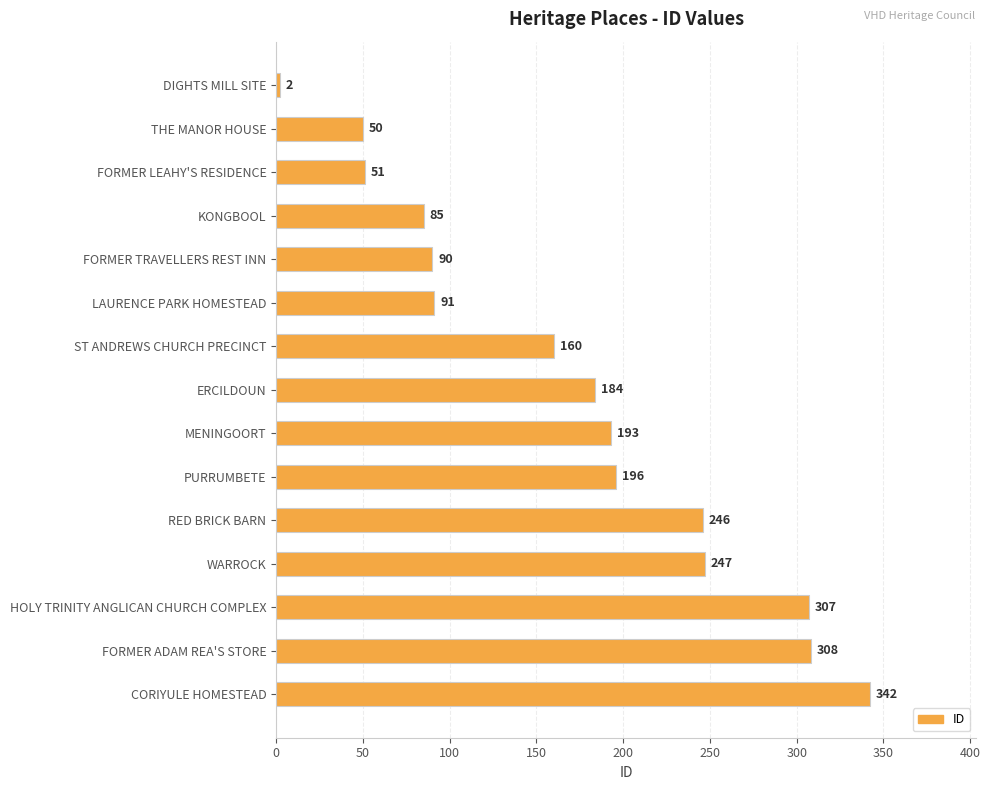

What is the sum of all values?

2552